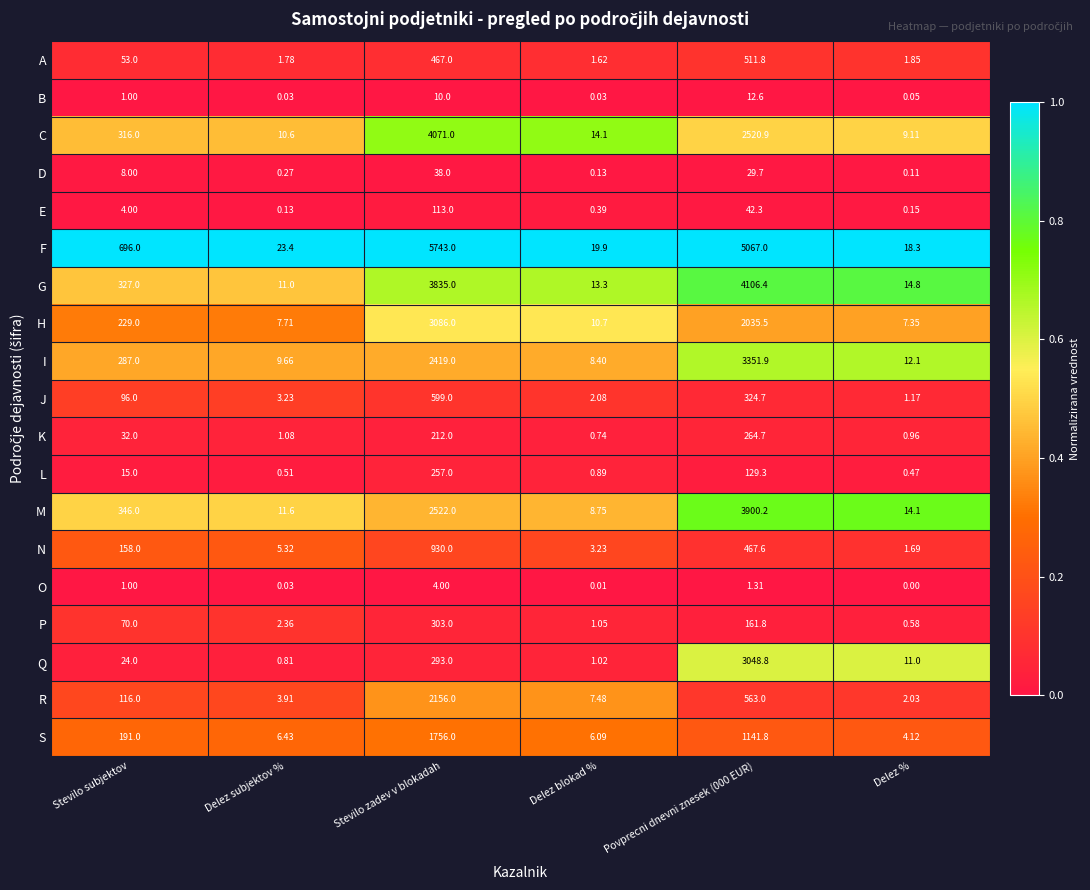

Which series has the largest range (max minus min)?

F